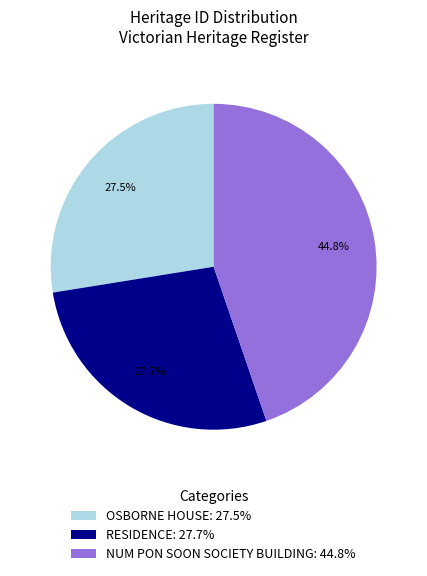

What is the ratio of the value at OSBORNE HOUSE: 27.5% to the value at RESIDENCE: 27.7%?

1.0